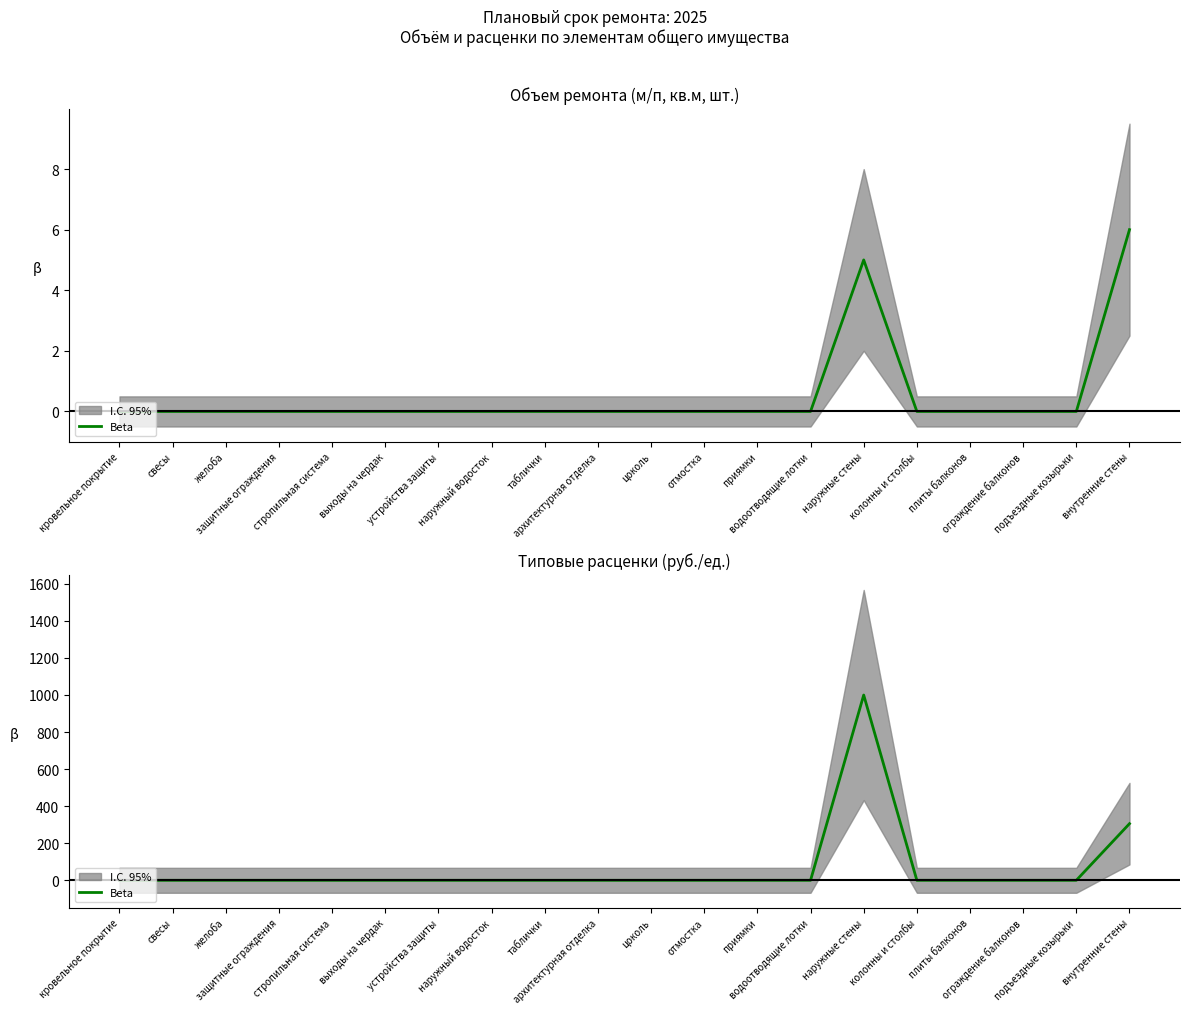

True or false: the data shows -399.0 at подъездные козырьки.

False